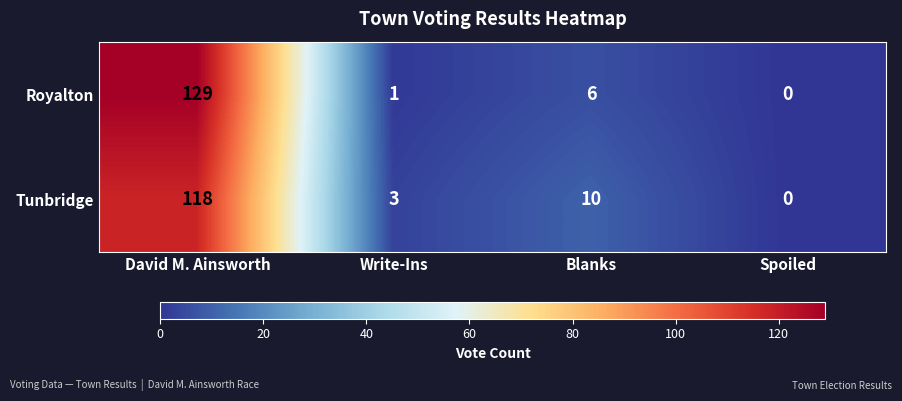

What is the sum of the Tunbridge values at Spoiled and Blanks?

10